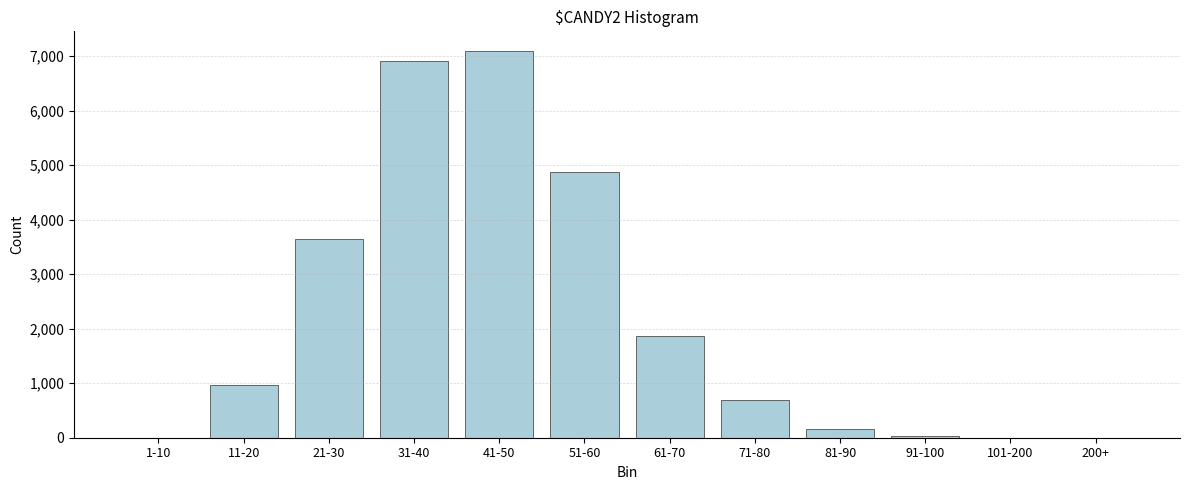

Approximately how many times larger is the value at 41-50 compared to 61-70?

3.8